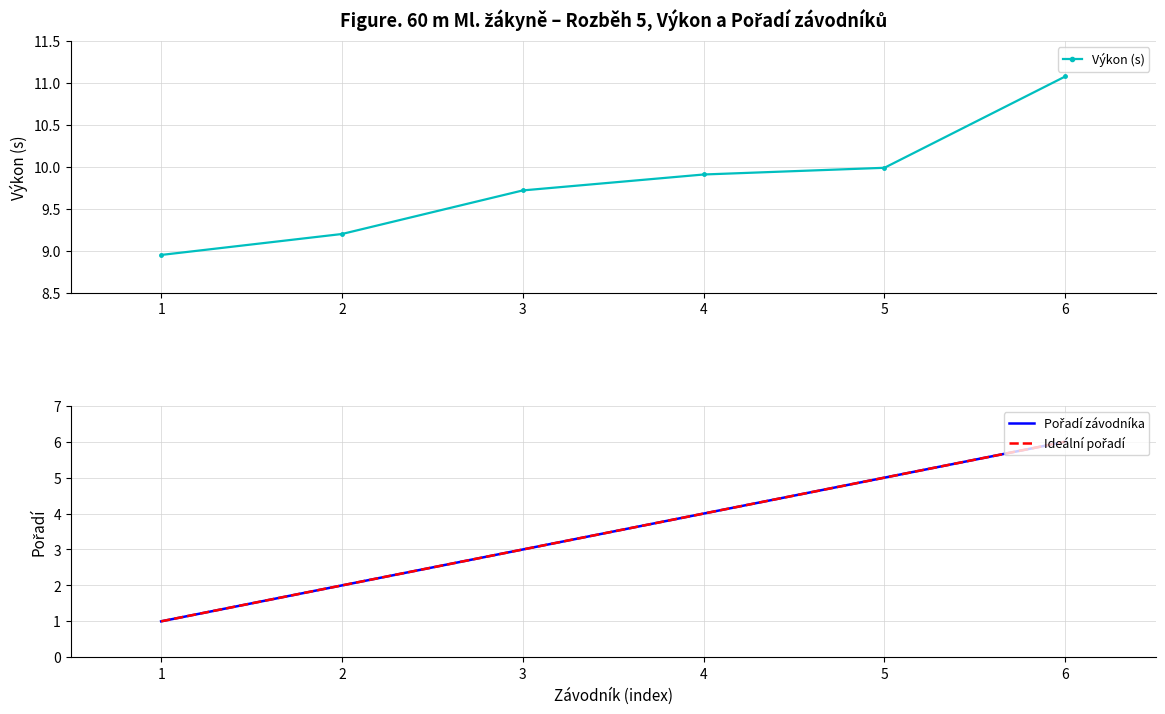

True or false: Ideální pořadí has a value of 1.6 at 3.

False